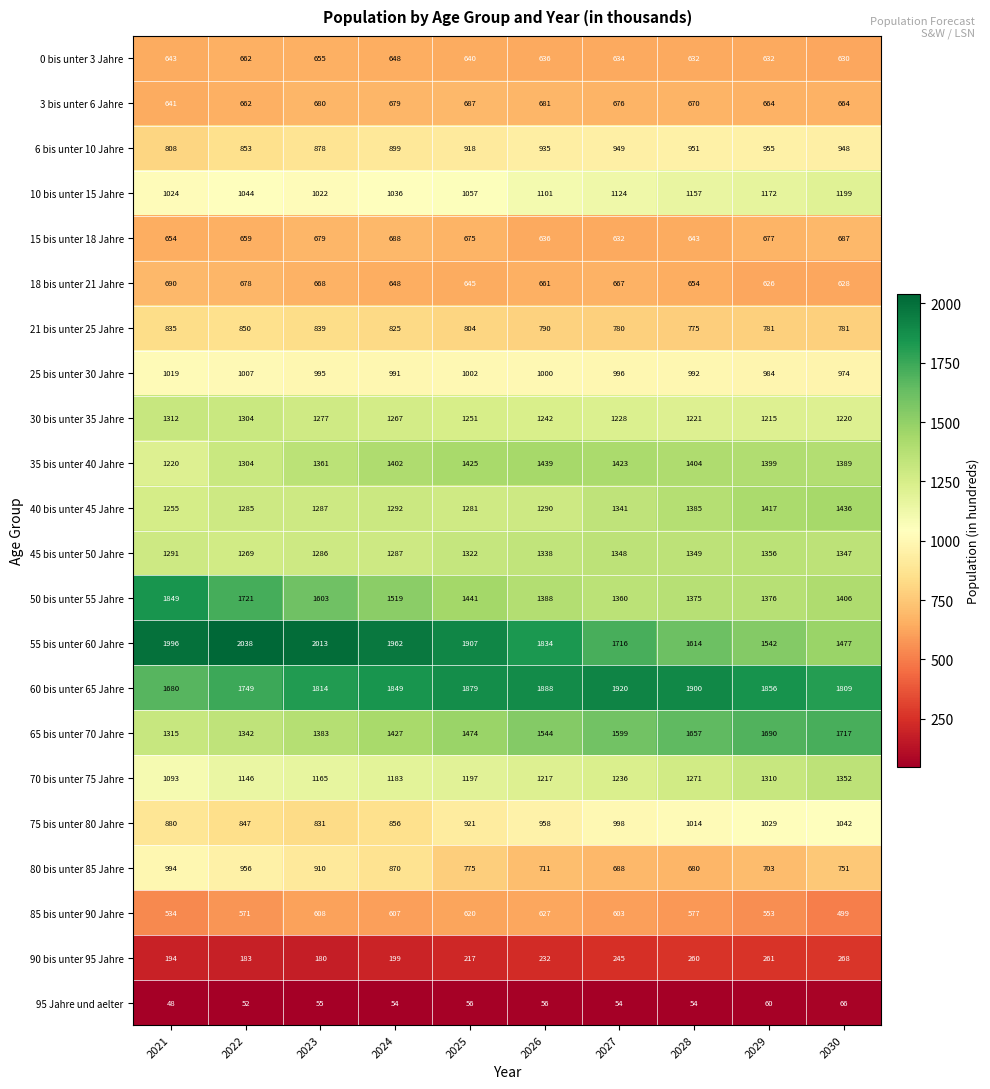

At which label does 25 bis unter 30 Jahre first exceed 996?

2021